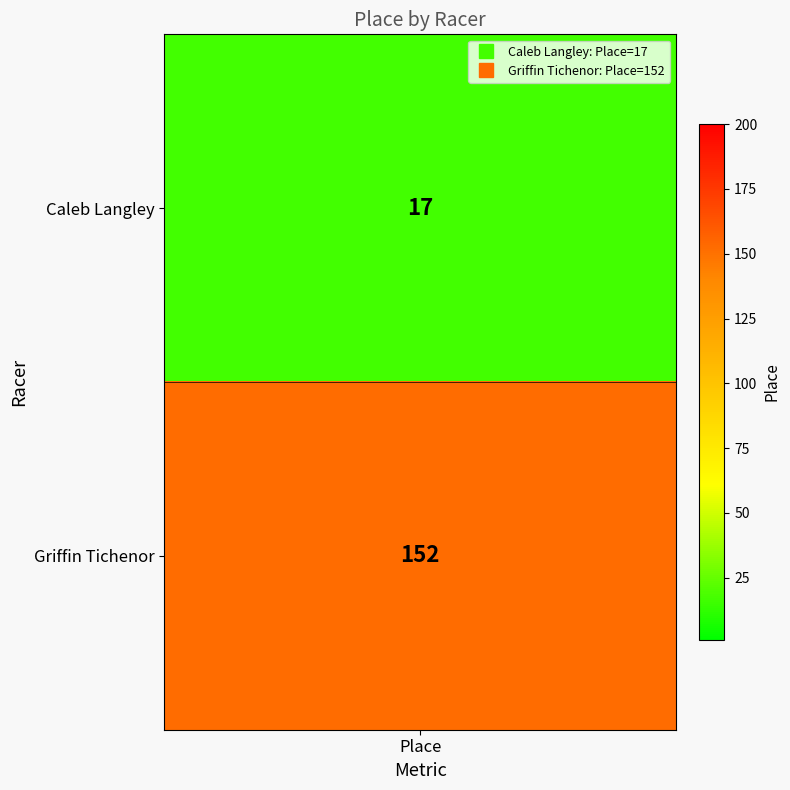

What is the sum of all values?

169